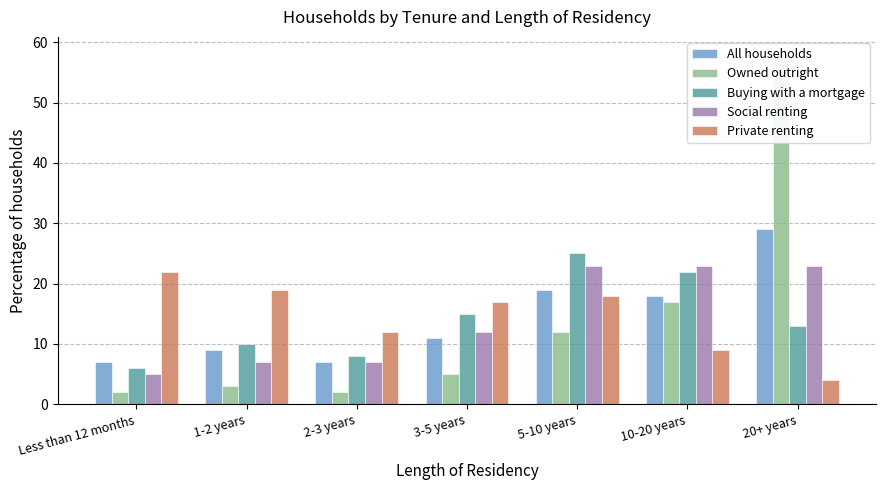

What is the smallest value displayed?

2